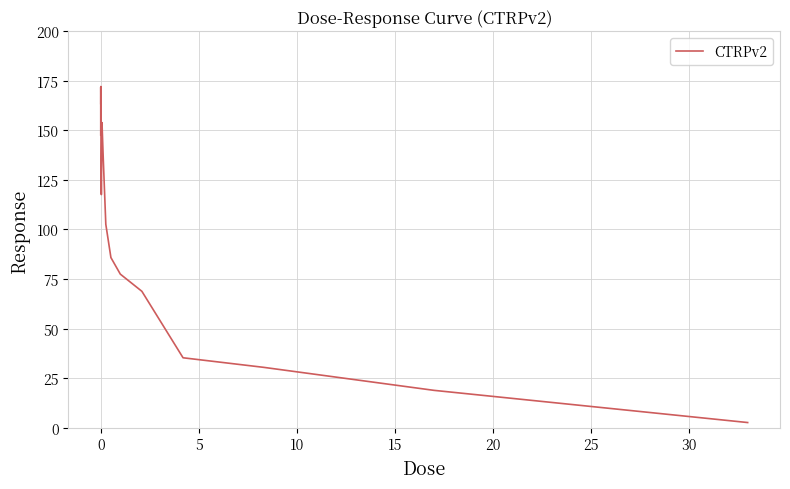

What is the difference between the maximum and minimum values?

169.5